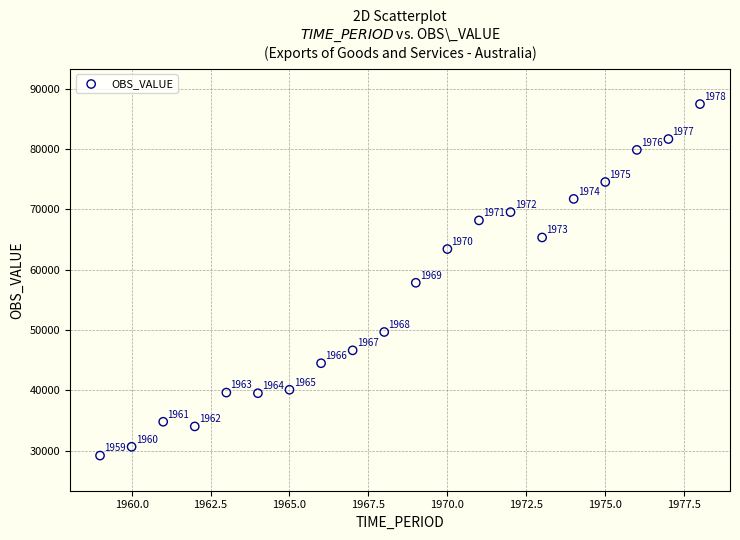

What Y value in the scatter plot is closest to 58335?

57844